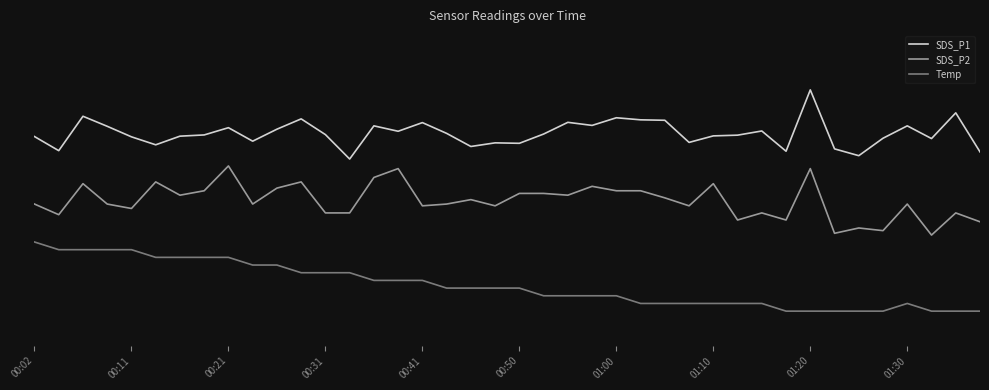

Rank the categories by Temp value from lowest to highest.

31, 32, 33, 34, 35, 37, 38, 39, 25, 26, 27, 28, 29, 30, 36, 21, 22, 23, 24, 17, 18, 19, 20, 14, 15, 16, 11, 12, 13, 01:30, 10, 00:50, 01:00, 01:10, 01:20, 00:11, 00:21, 00:31, 00:41, 00:02